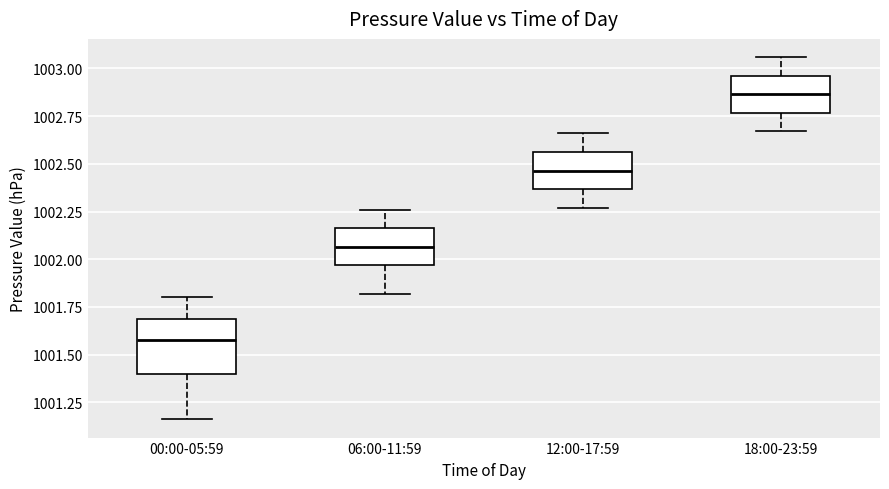

Reading left to right, transcribe this box plot: for each box, give where its median line is, the range the box spans, and where its two whiskers end, as read against the y-axis. The values are not printed on the chart, so give them approximately, as read against the axis.

00:00-05:59: median 1001.60, box 1001.40 to 1001.70, whiskers 1001.15 to 1001.80
06:00-11:59: median 1002.05, box 1001.95 to 1002.15, whiskers 1001.80 to 1002.25
12:00-17:59: median 1002.45, box 1002.35 to 1002.55, whiskers 1002.25 to 1002.65
18:00-23:59: median 1002.85, box 1002.75 to 1002.95, whiskers 1002.65 to 1003.05